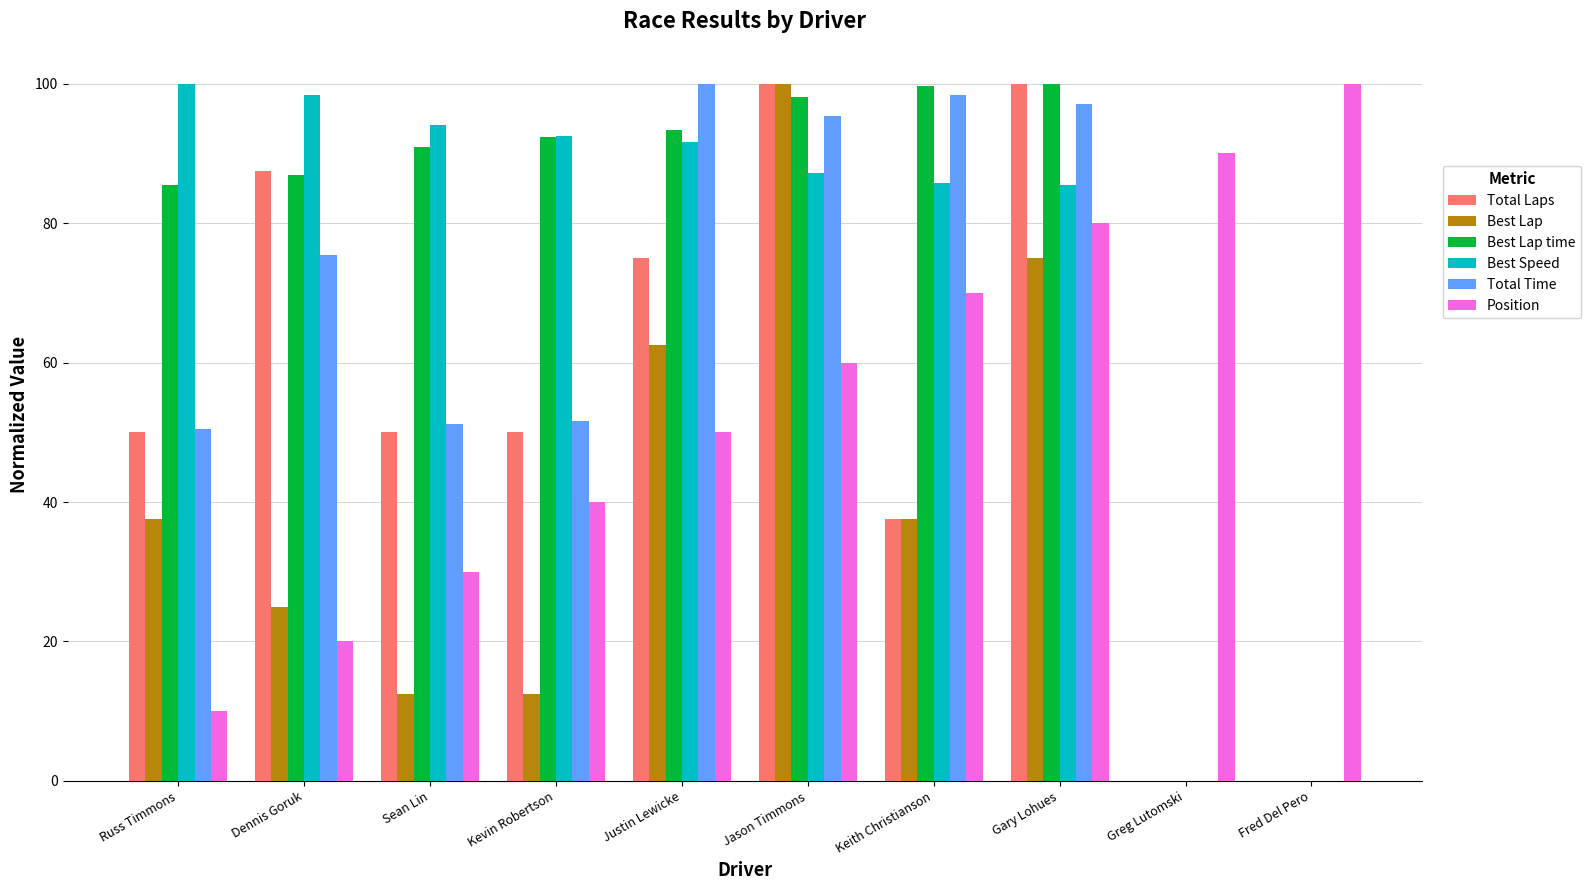

How many groups of bars are there?

10